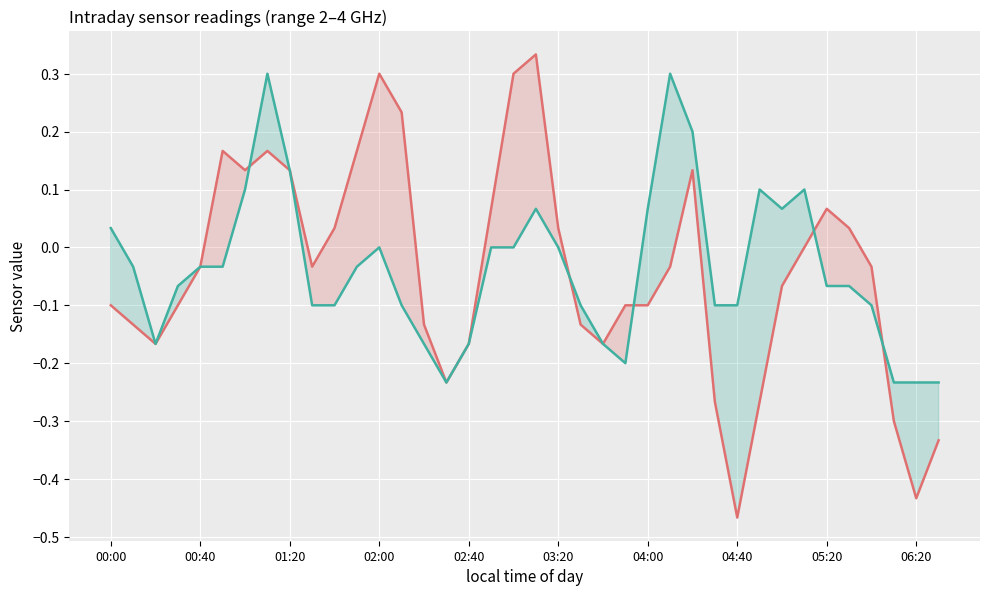

How many series are shown in this chart?

2